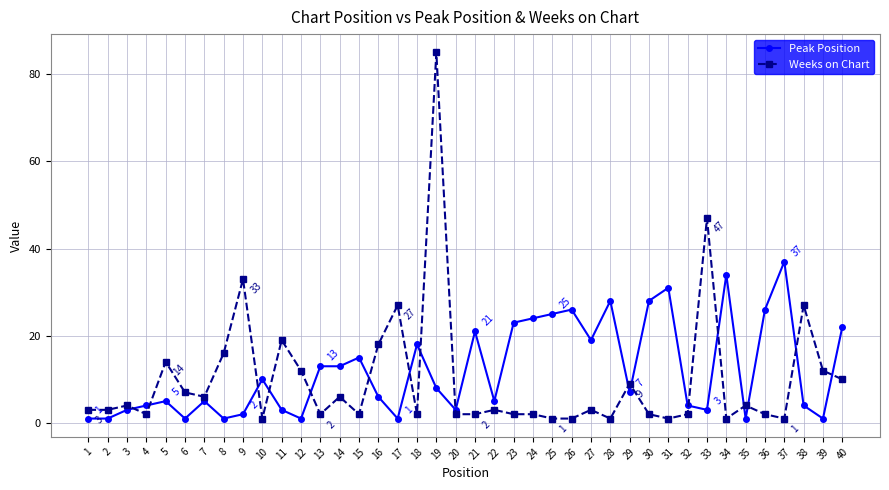

Read the Peak Position value at 37.

37